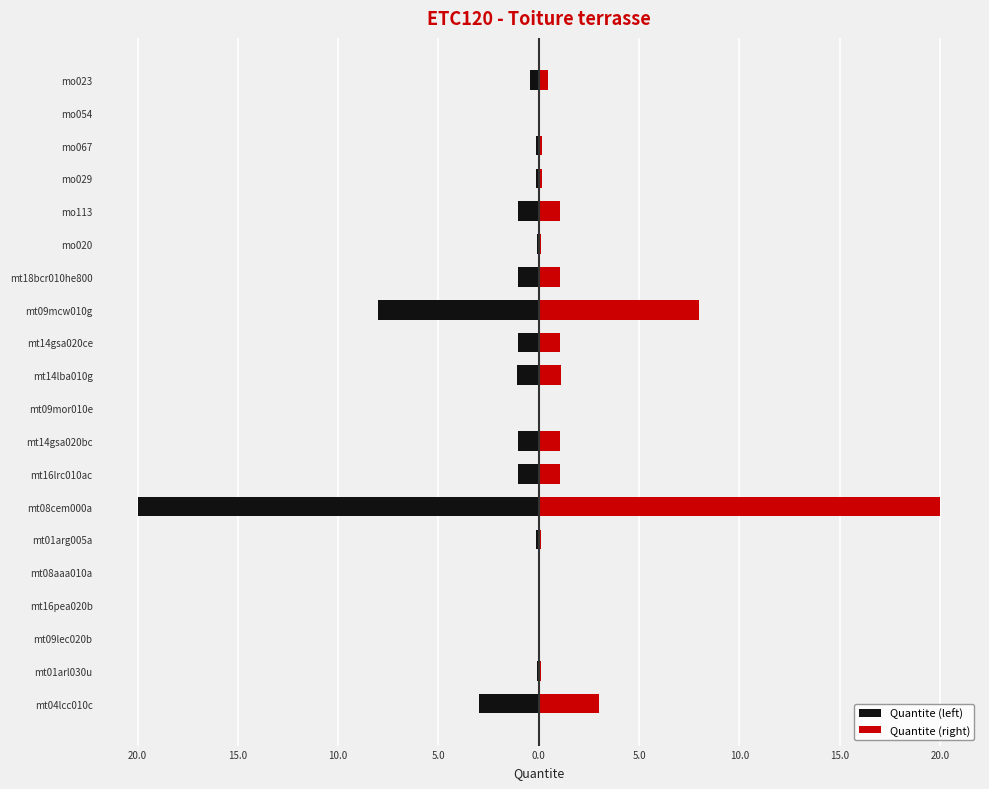

The value of Quantite (right) at mt01arl030u is 0.1. True or false?

False